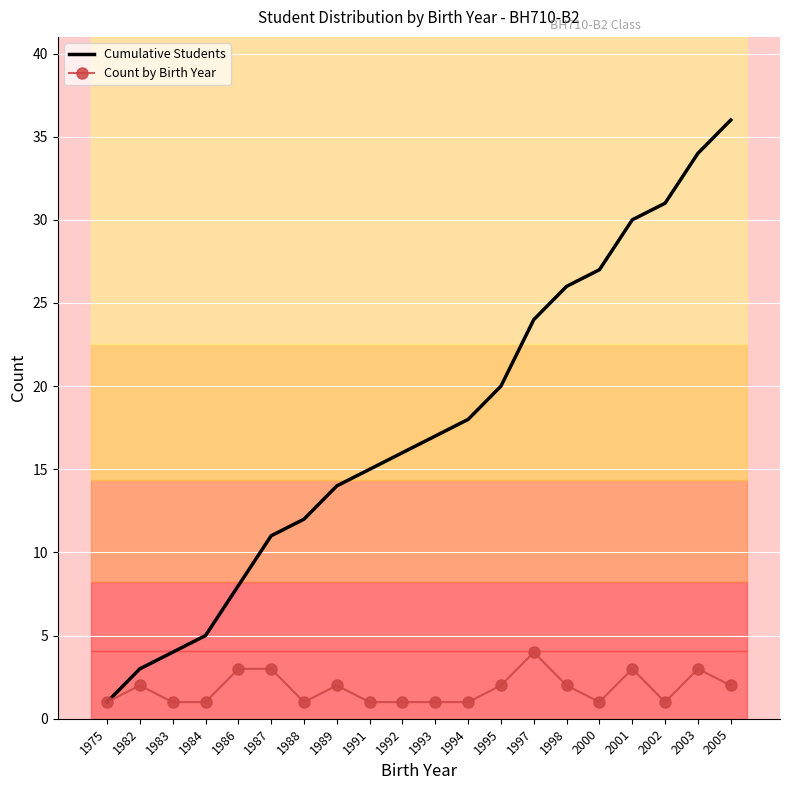

What are all the series names shown in the legend?

Cumulative Students, Count by Birth Year